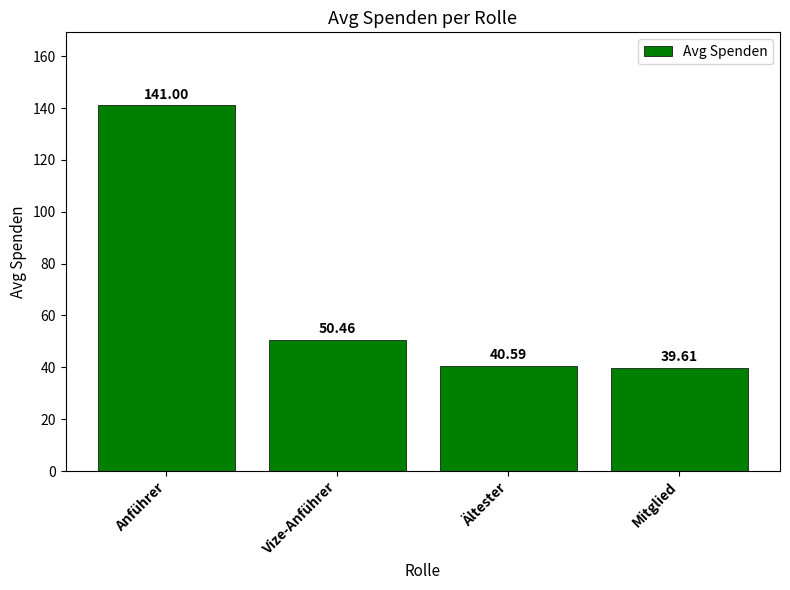

What is the difference between the maximum and minimum values?

101.4